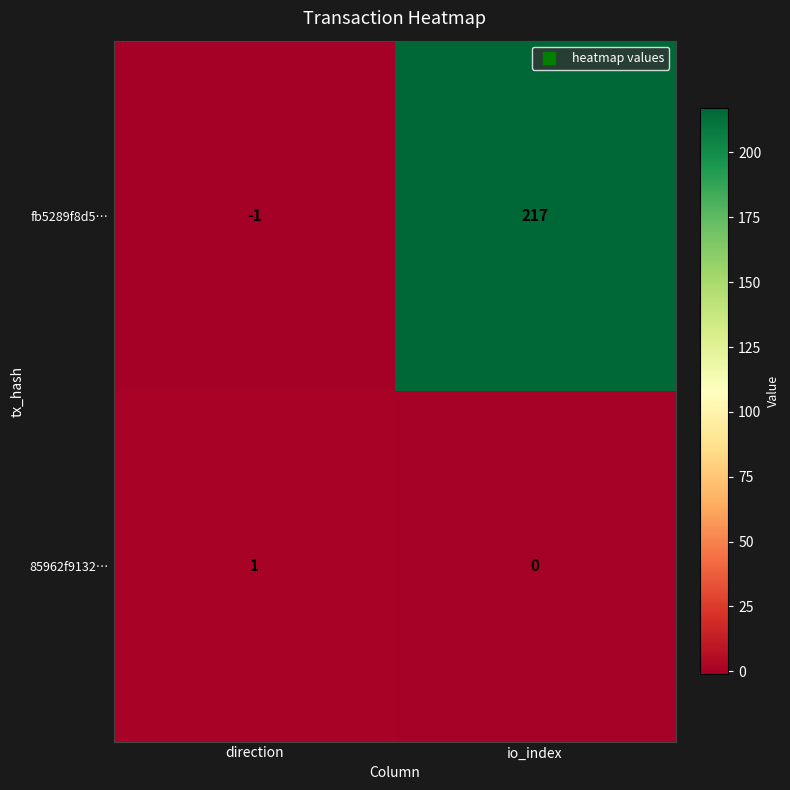

Which label corresponds to the smallest value in the chart?

direction